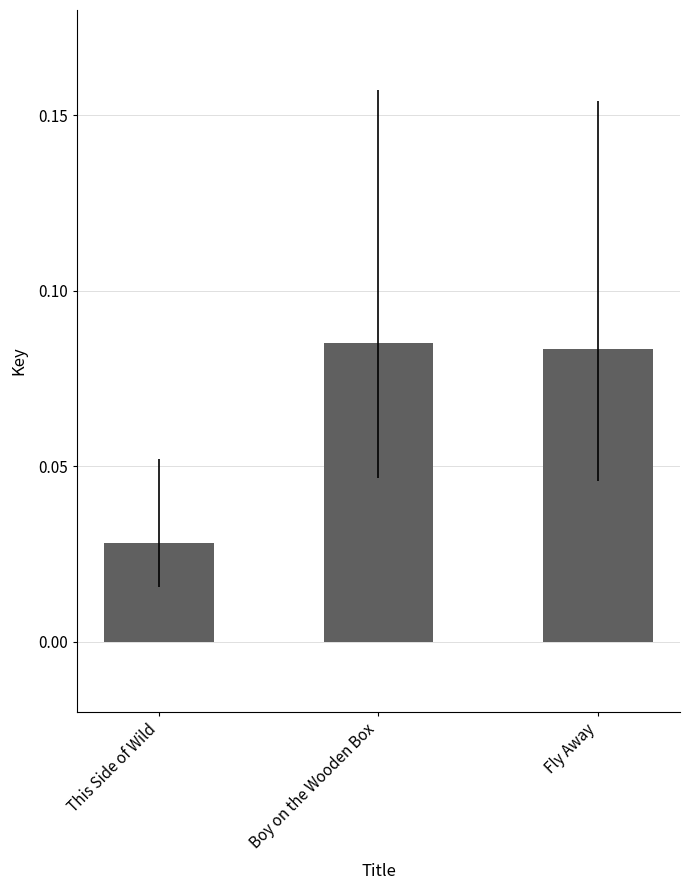

What is the label of the 3rd bar from the right?

This Side of Wild